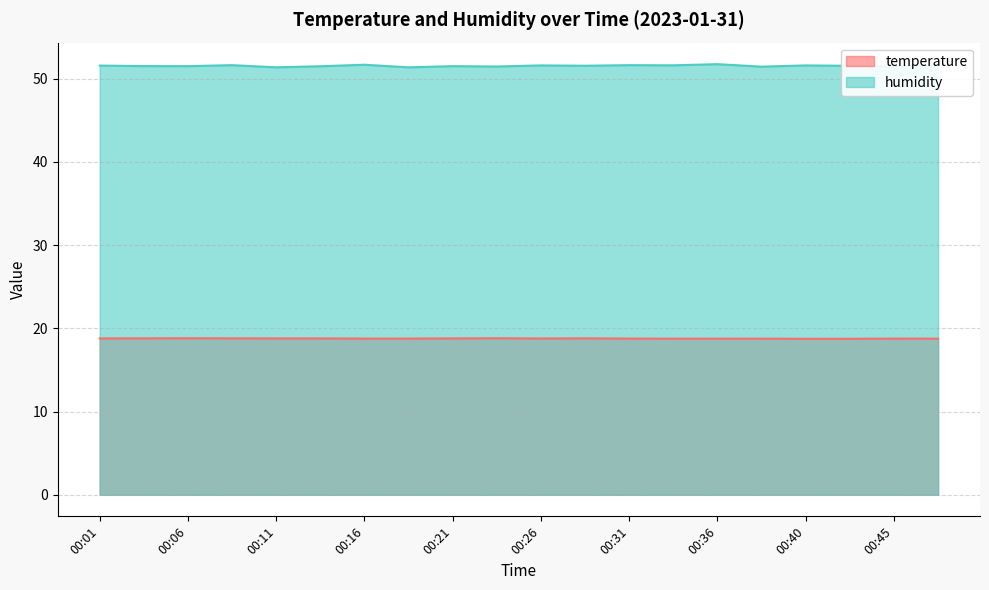

True or false: temperature and humidity cross at least once.

False